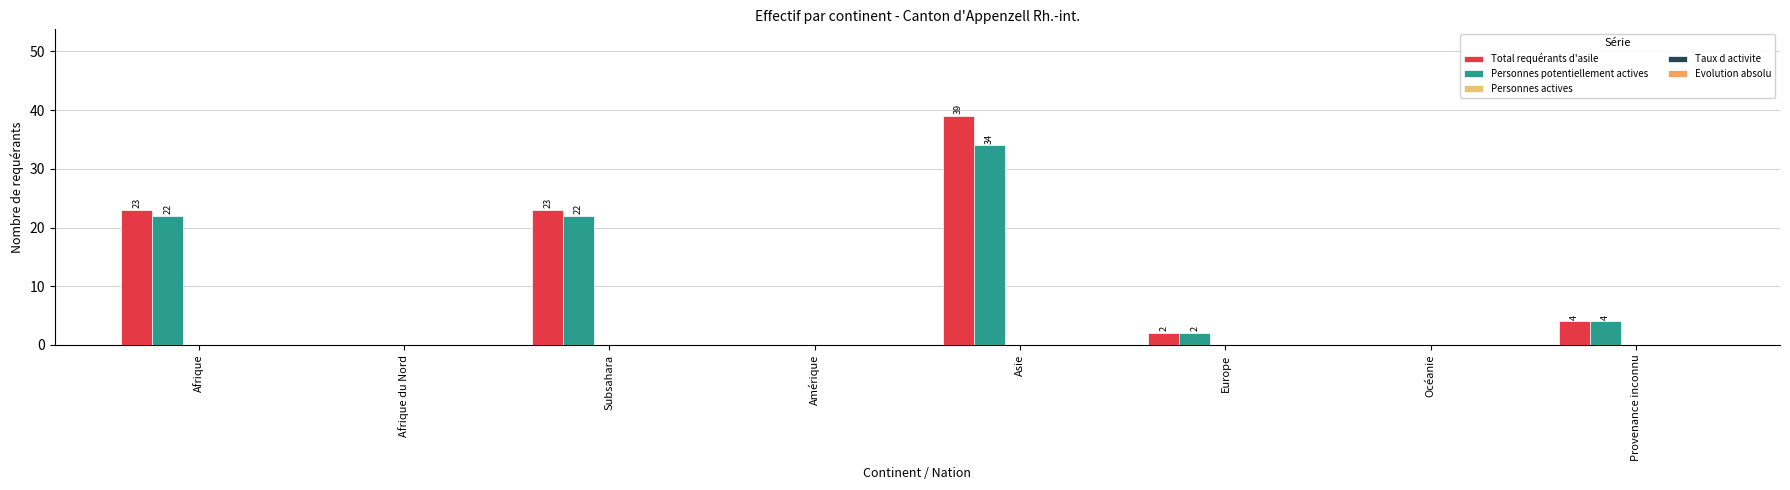

Count the number of categories in the chart.

8